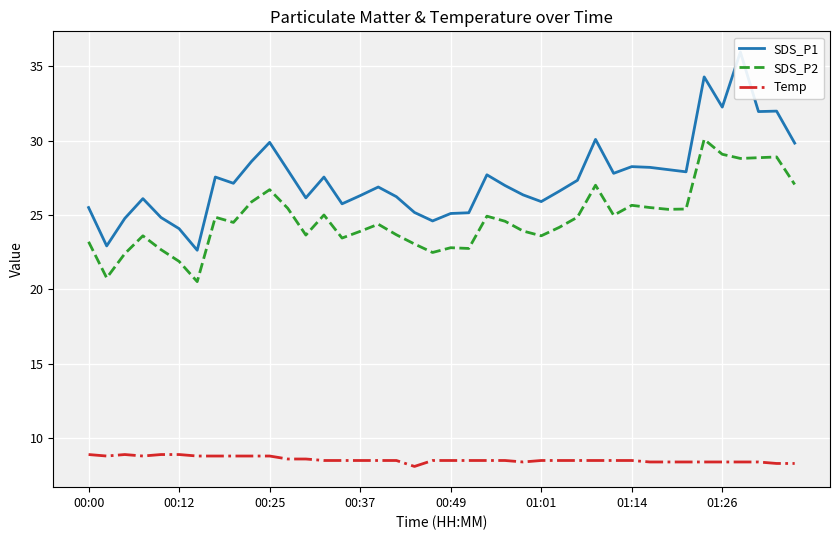

True or false: Temp has more than 2 interior local peaks.

False